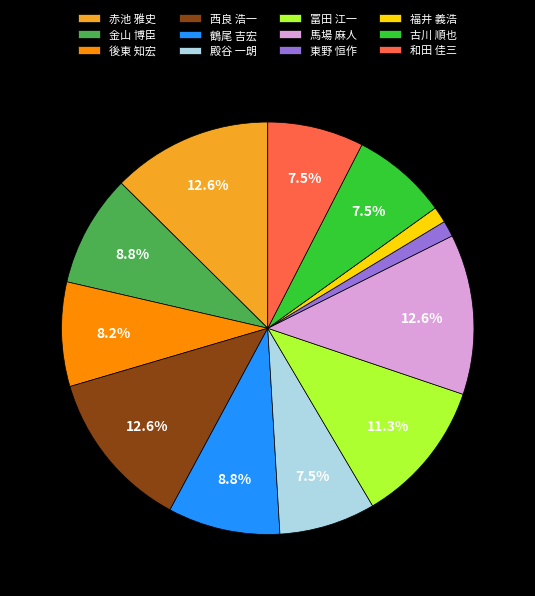

True or false: 冨田 江一 accounts for 11% of the total.

True